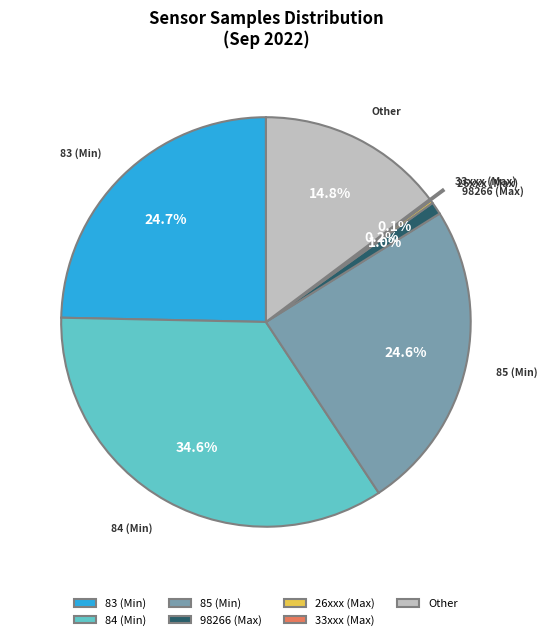

What is the largest slice in the pie chart?

84 (Min)